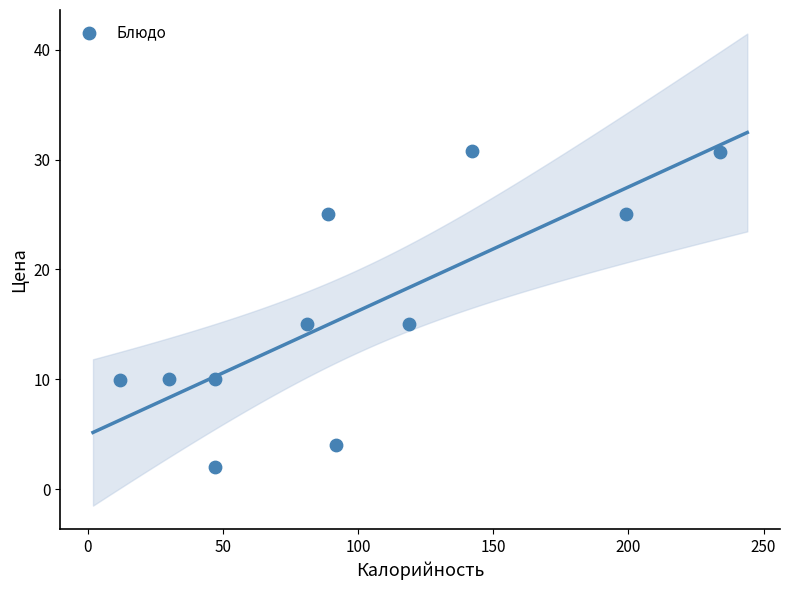

What is the range of X values (max minus min)?

222.0